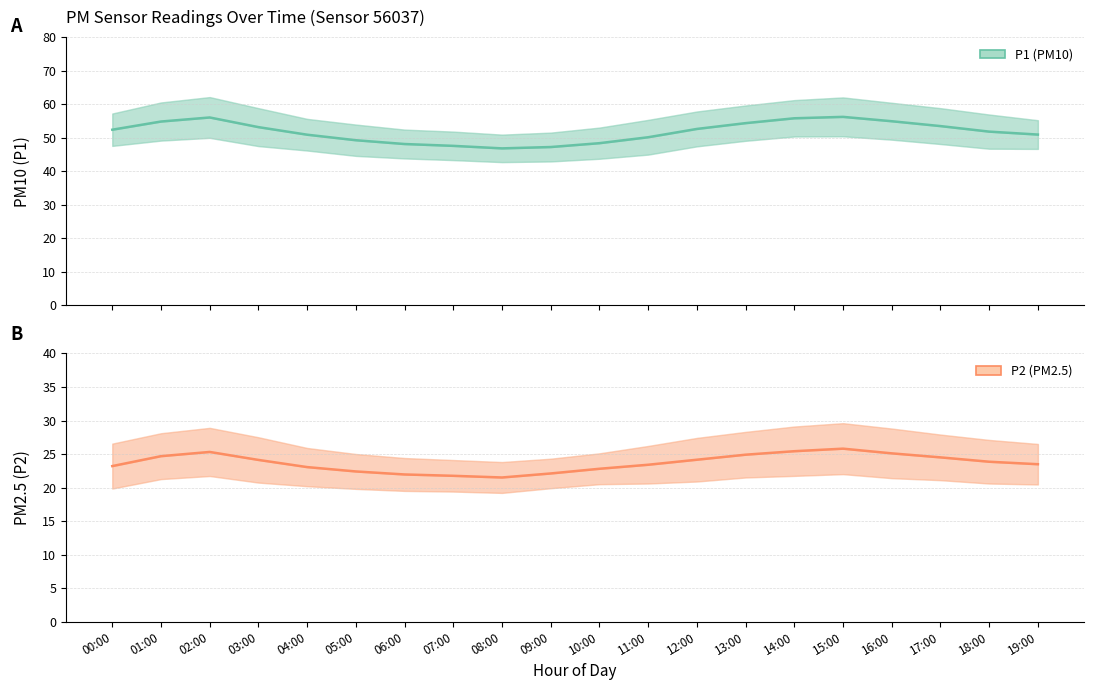

What is the difference between the P2 (PM2.5) values at 02:00 and 17:00?

0.8